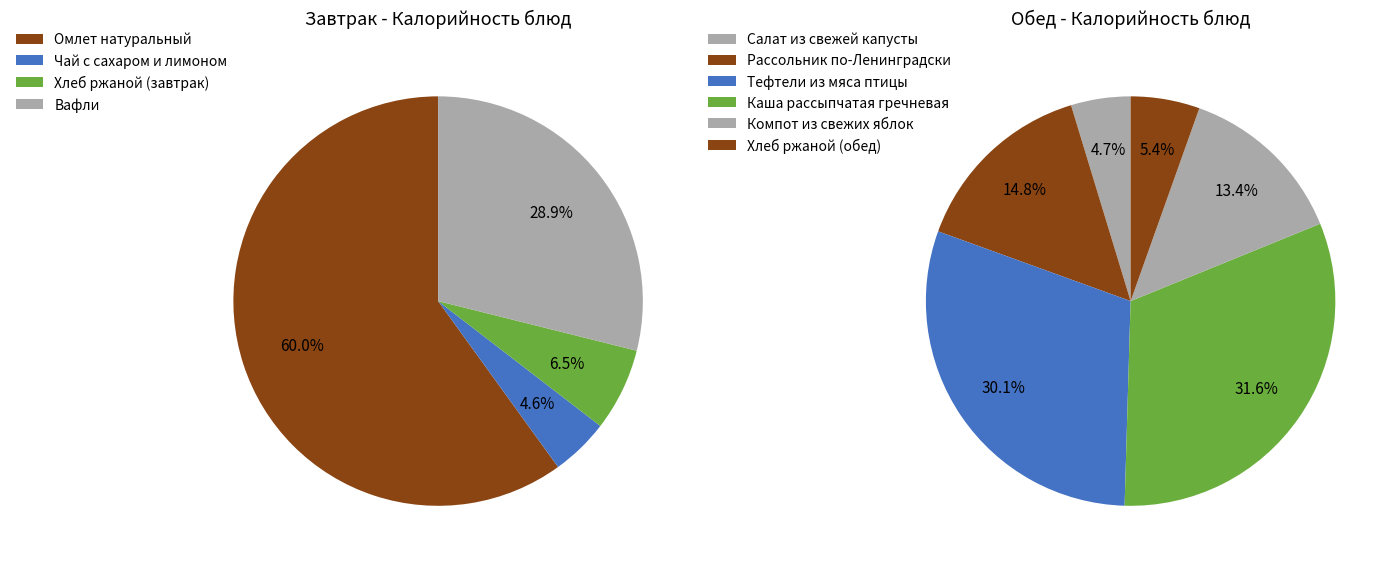

True or false: Омлет натуральный accounts for 35% of the total.

False